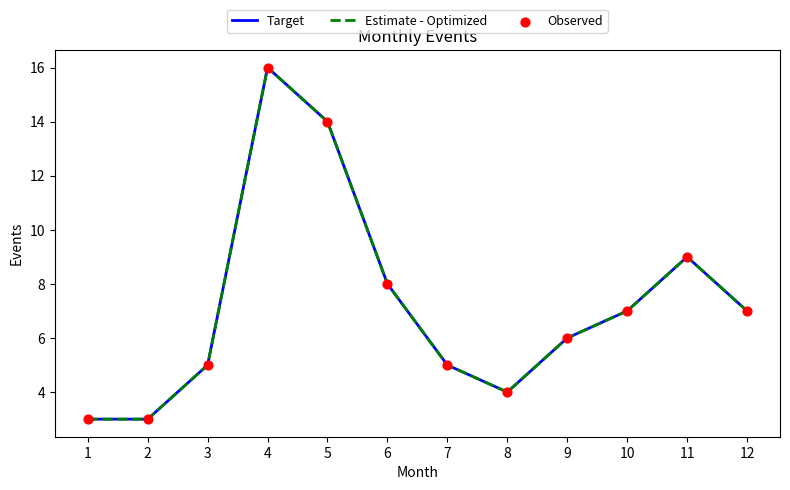

At which category is the sum across all series the highest?

4